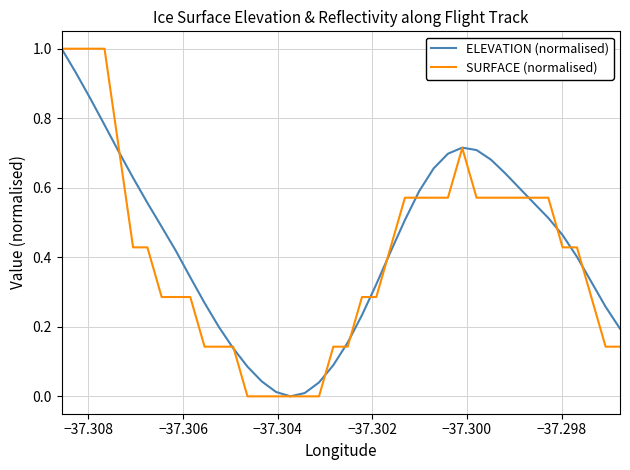

True or false: ELEVATION (normalised) has more than 0 points higher than both neighbors.

True